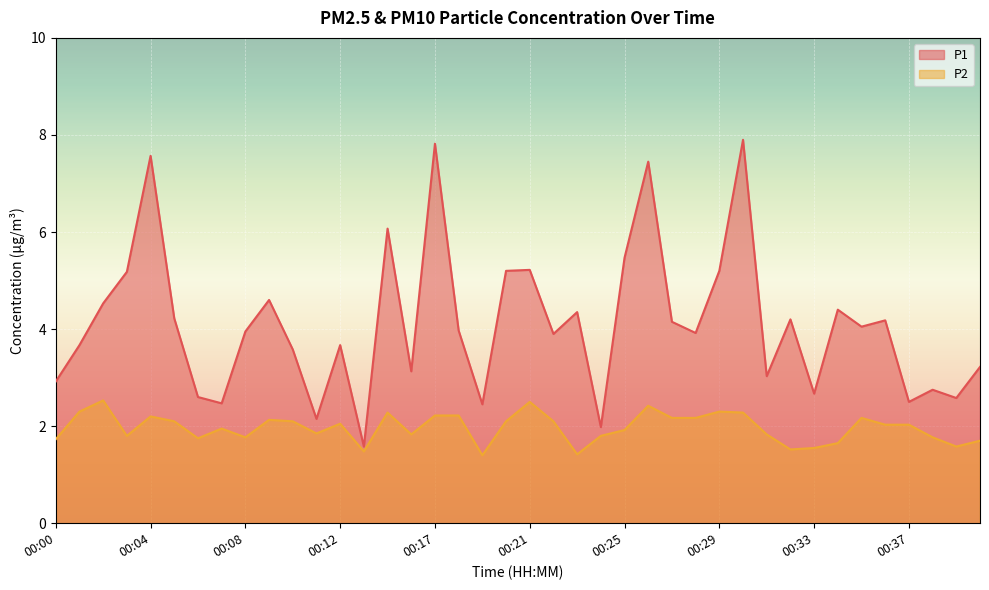

How many values in the P1 series exceed 3?

29